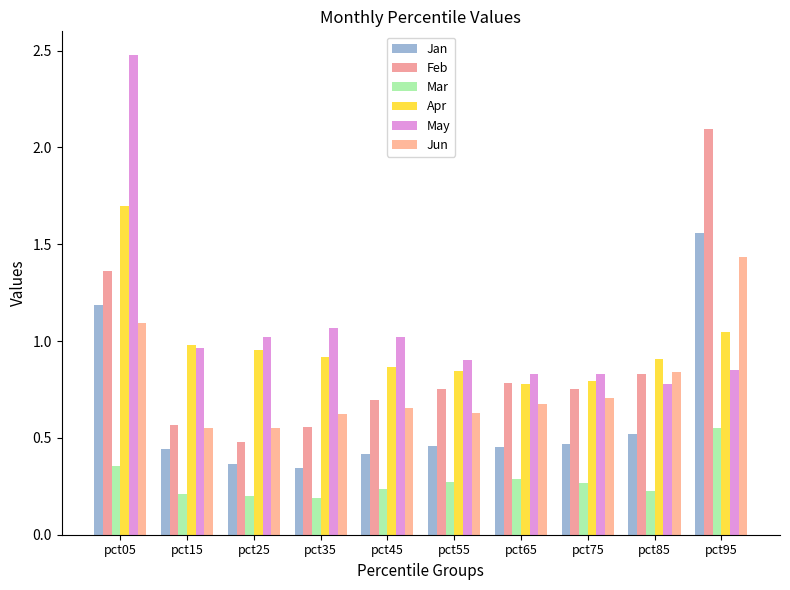

How many categories are shown in the chart?

10